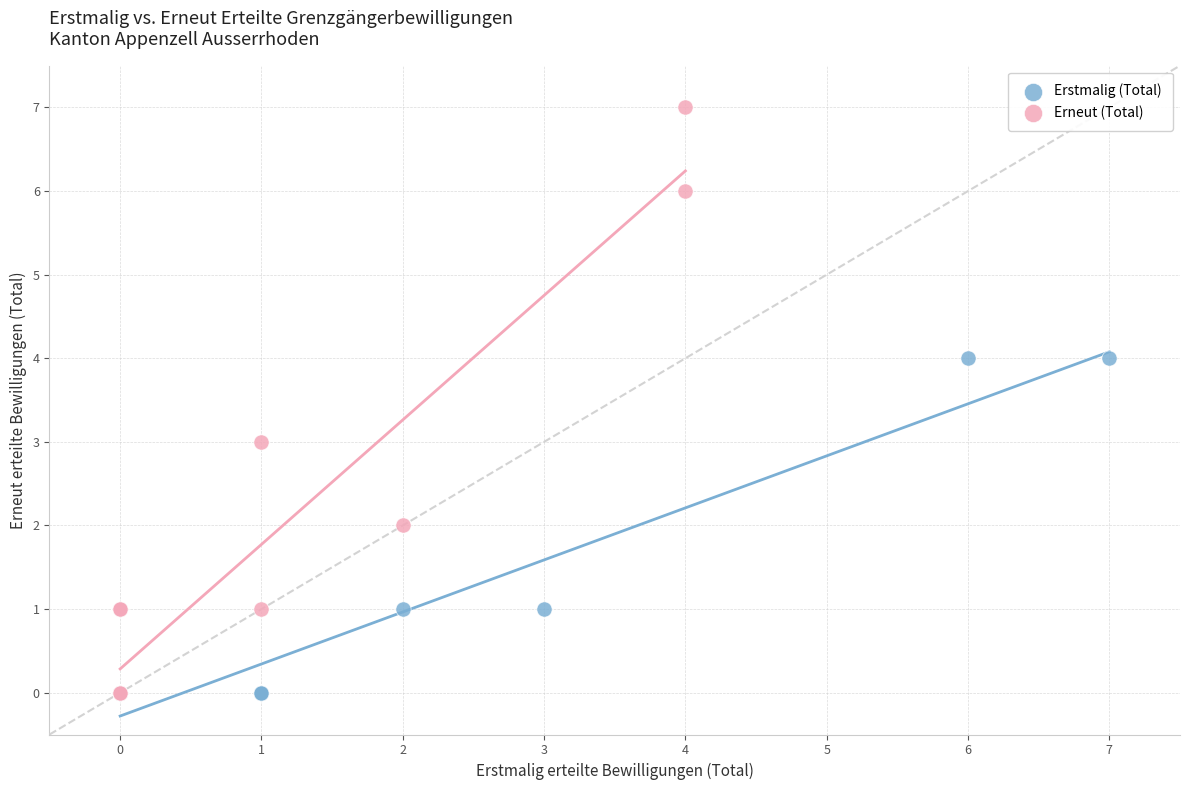

Which series contains the highest Y value?

Erneut (Total)